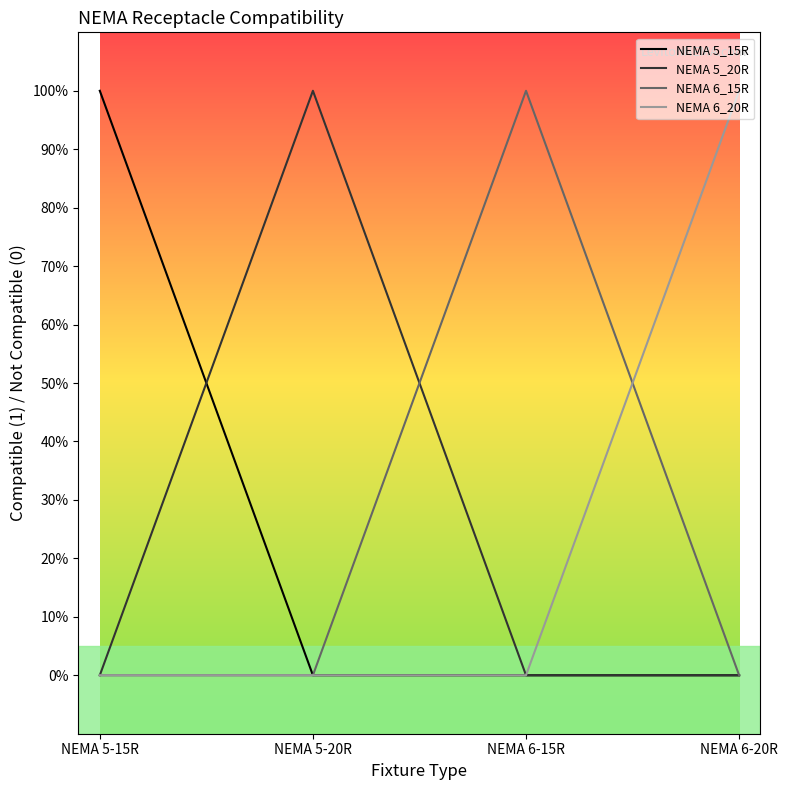

What position from the left is NEMA 5-20R?

2